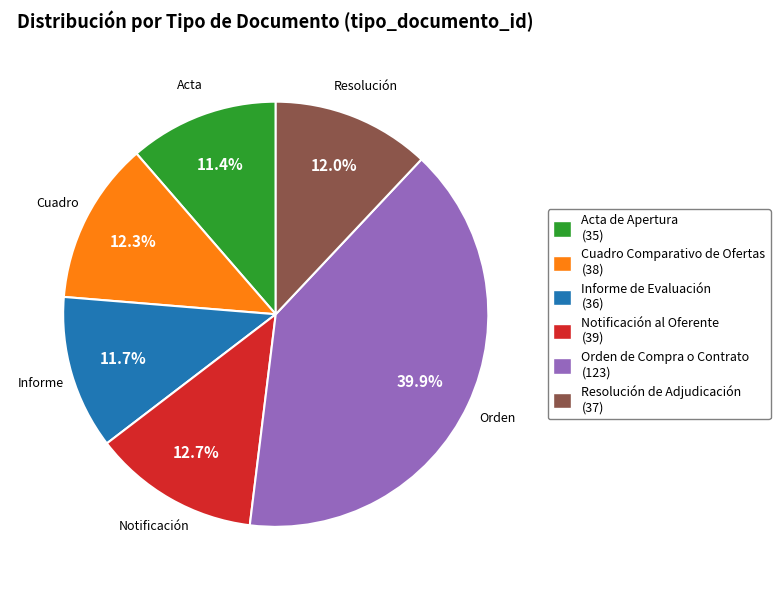

Does any single category account for the majority?

No